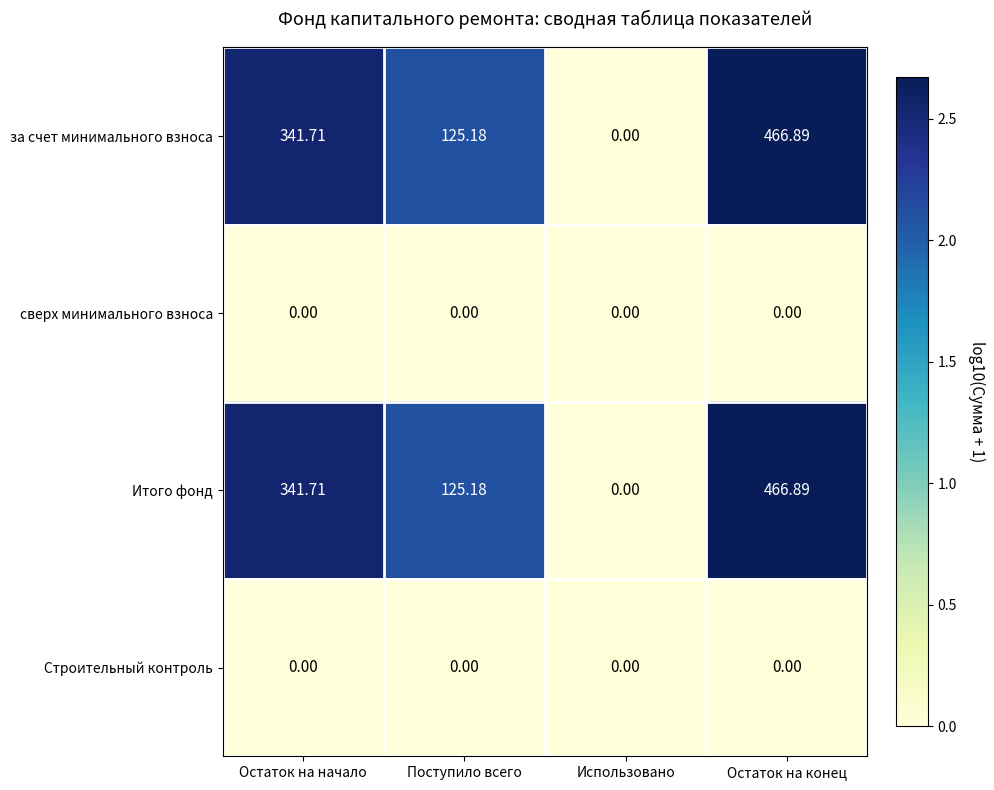

Which category has the highest value across all series?

Остаток на конец